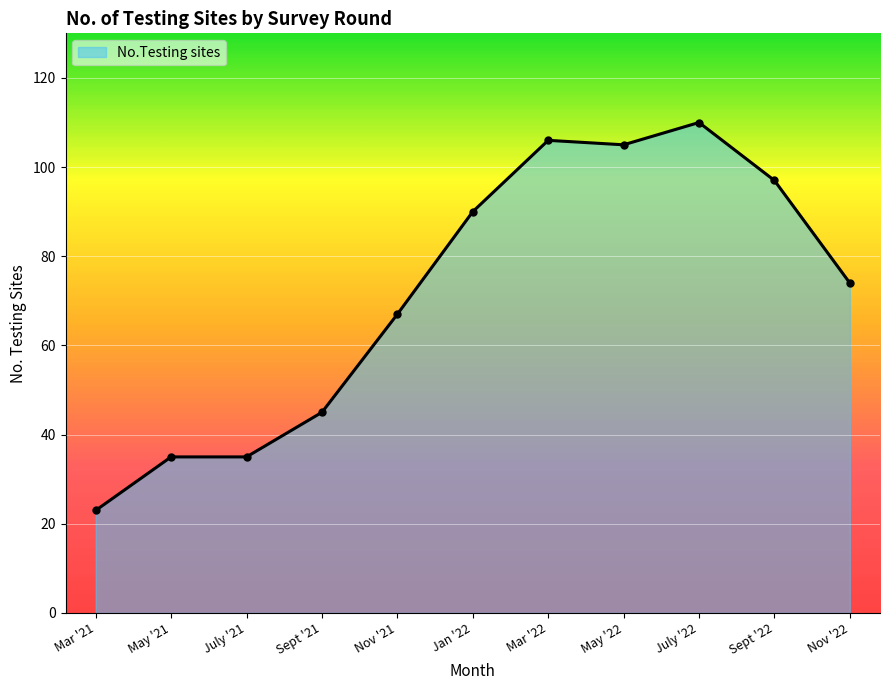

Which has a higher value, Sept '21 or Sept '22?

Sept '22